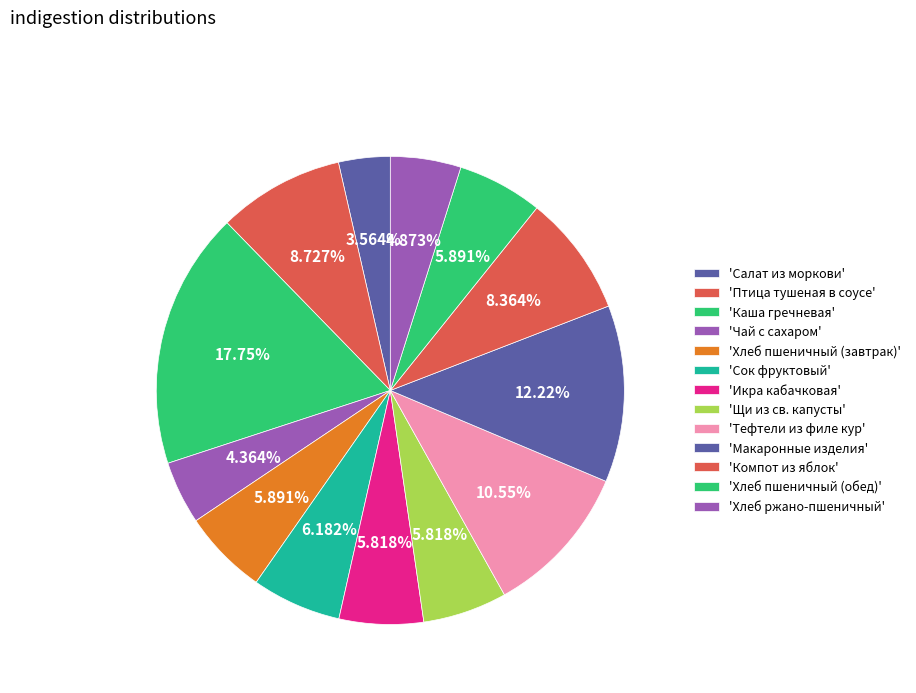

Count the number of slices in the pie.

13